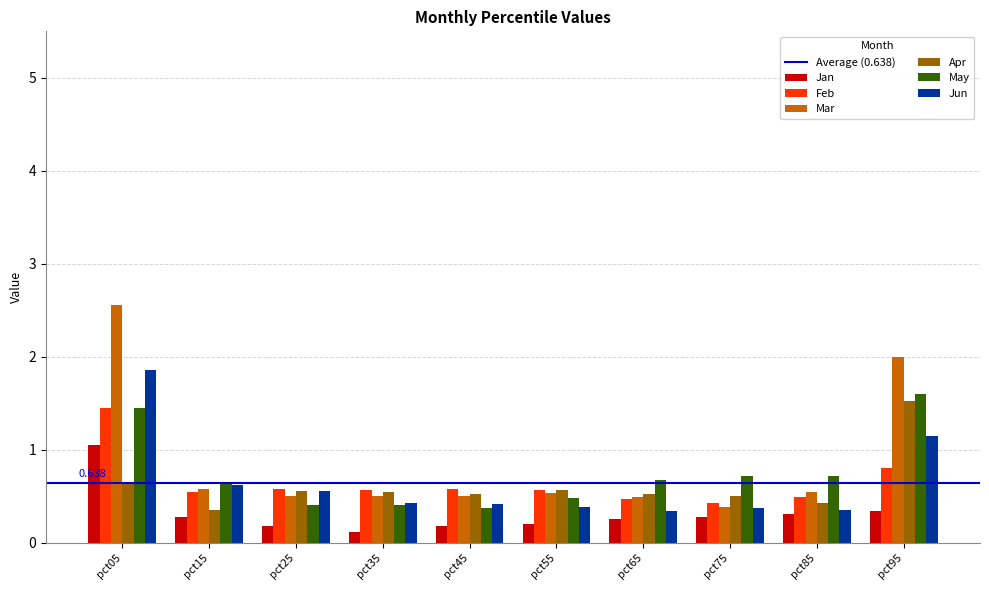

Is the value of Jan at pct75 greater than the value of Feb at pct25?

No